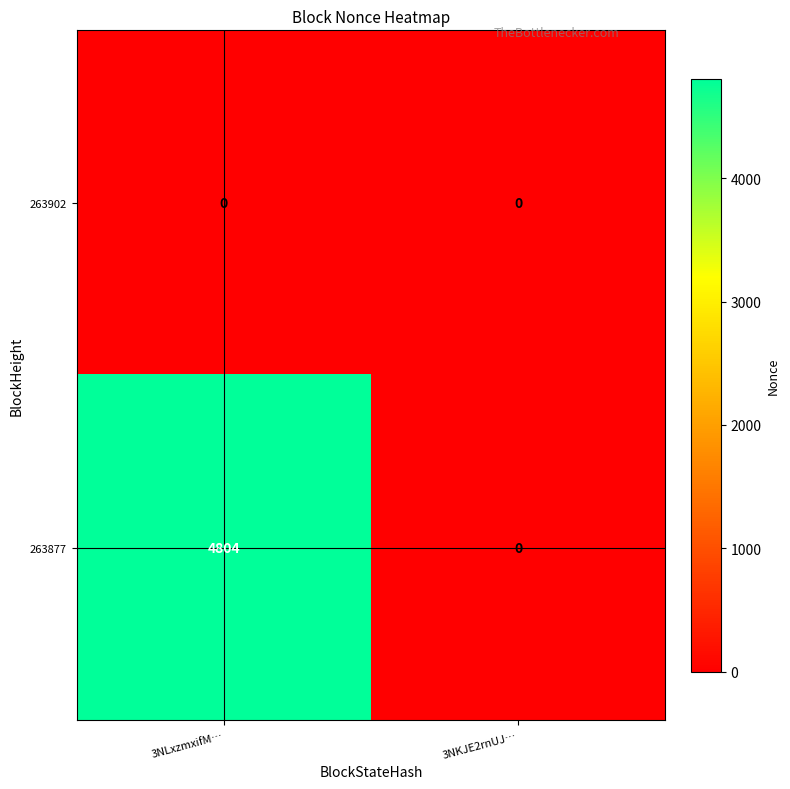

How many series are shown in this chart?

2